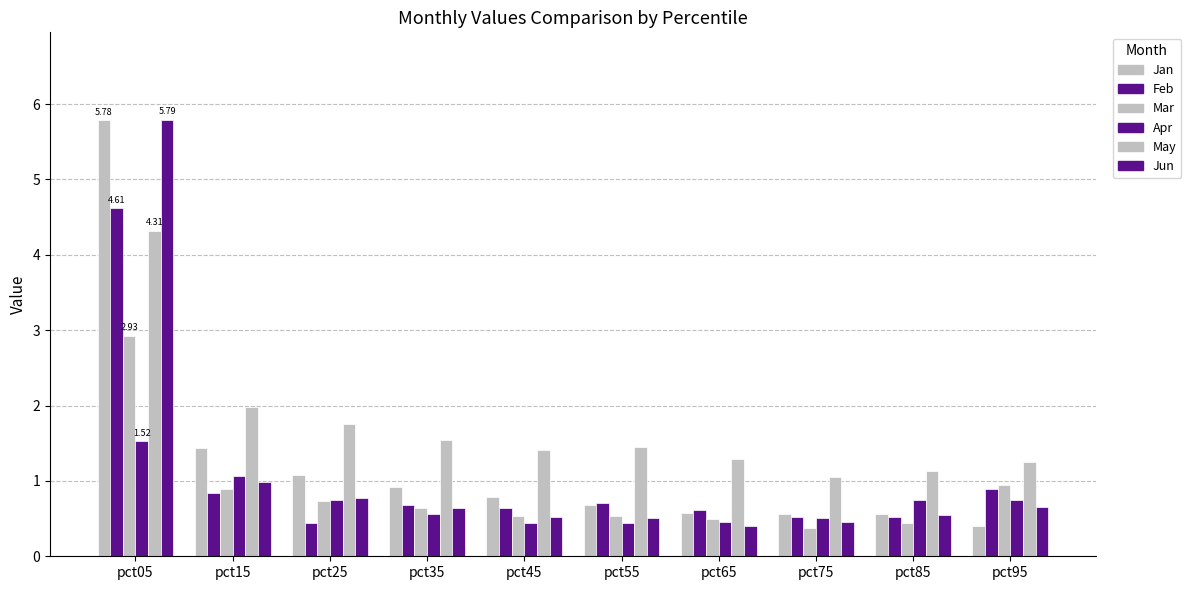

What value does the Jan series have at pct95?

0.4